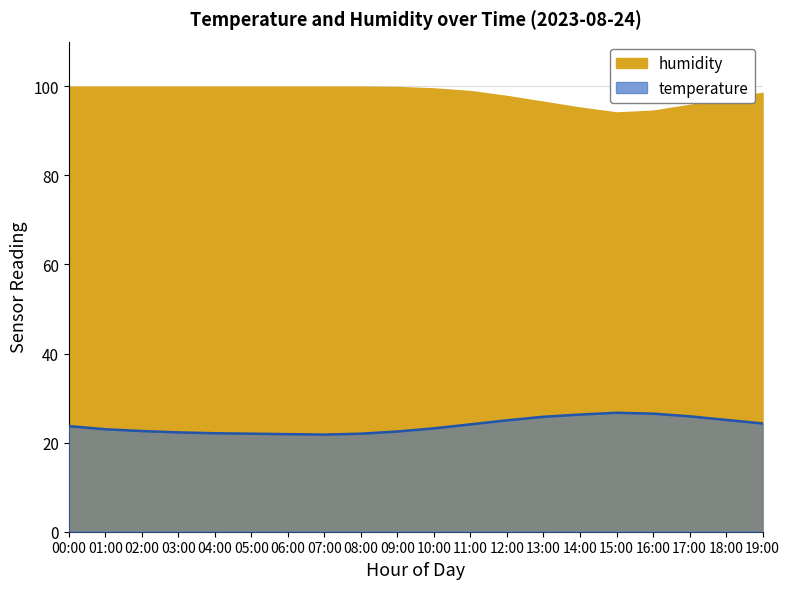

Where is the first local maximum?

15:00